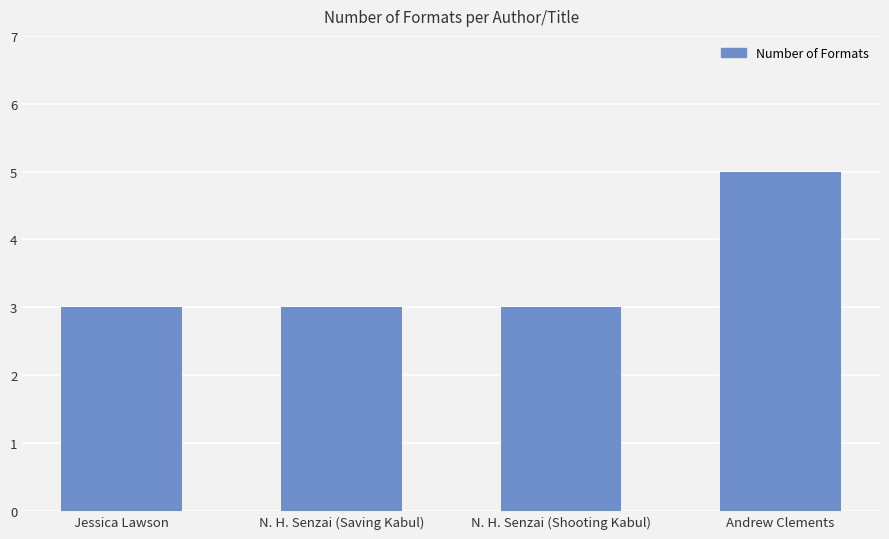

Reading left to right, what are all the values shown in this chart?

3	3	3	5